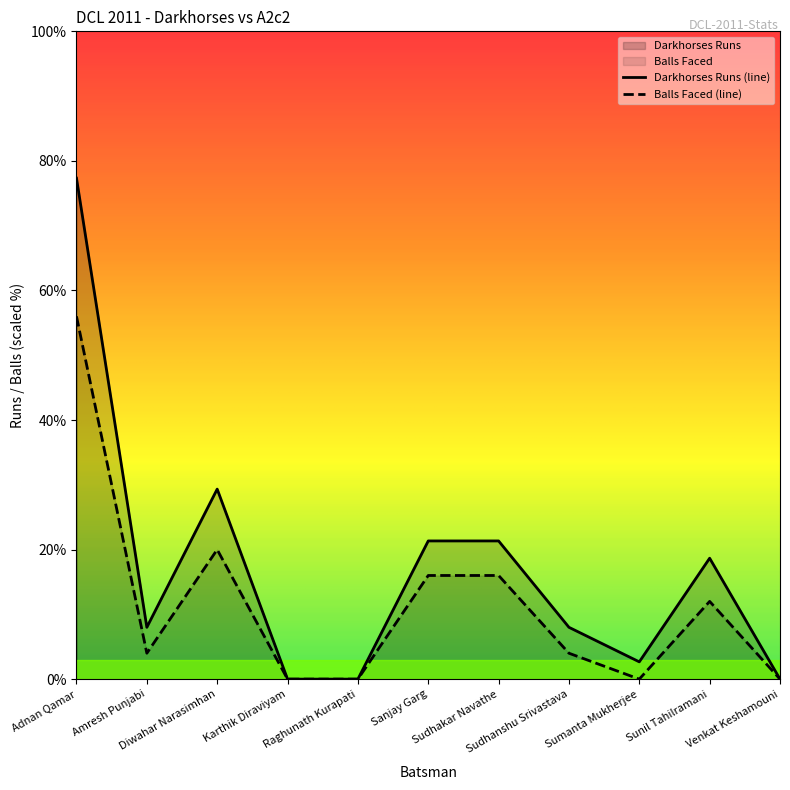

How many distinct data groups are displayed?

2